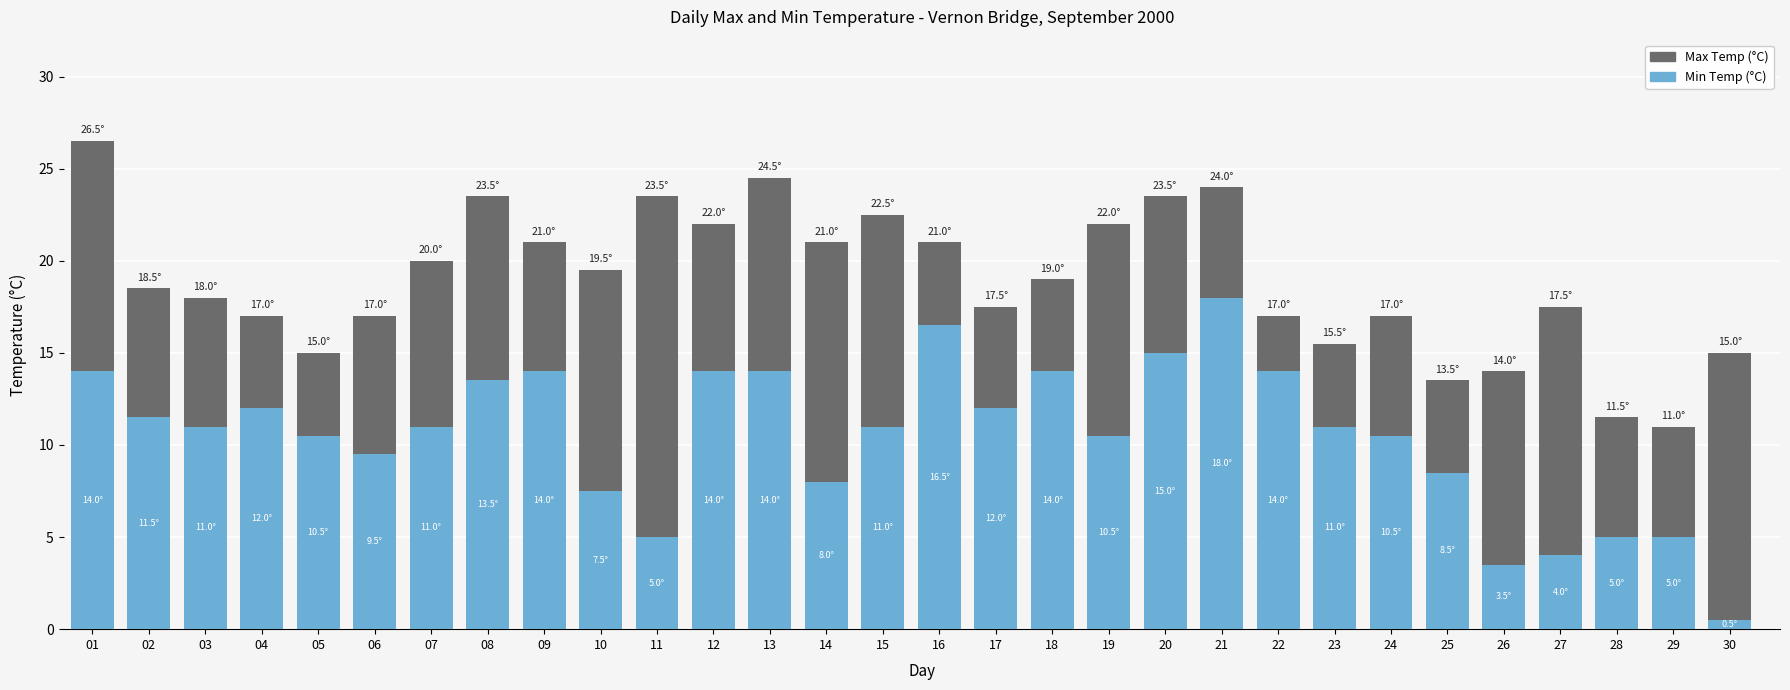

At which label does Min Temp (°C) reach its minimum?

30